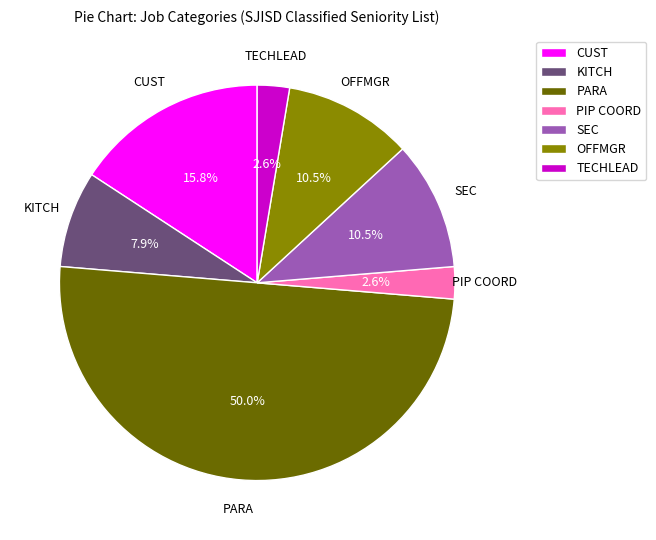

Does KITCH represent more than half of the total?

No